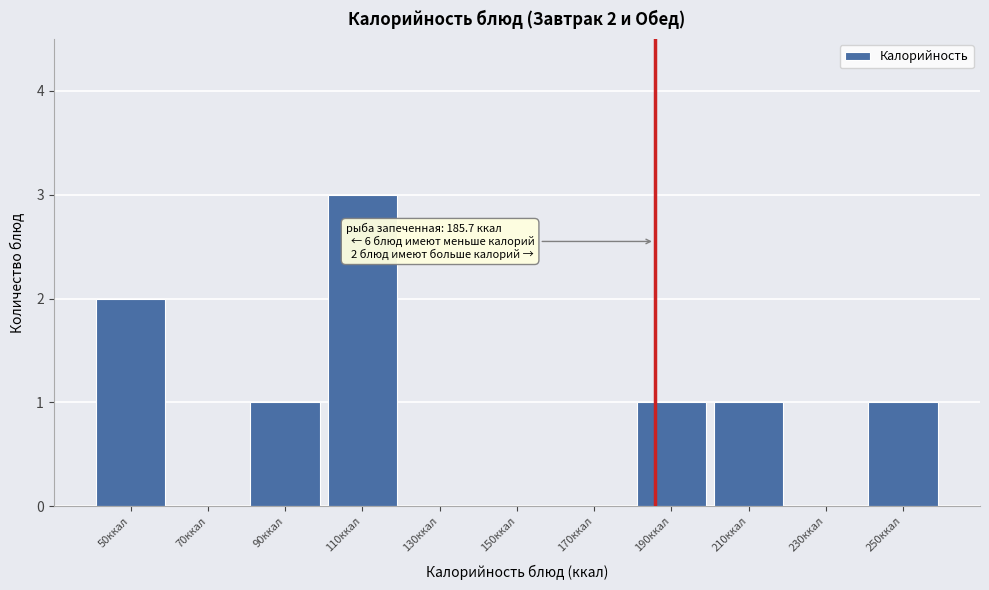

Over which range of the x-axis is the bar tallest?

100 to 120